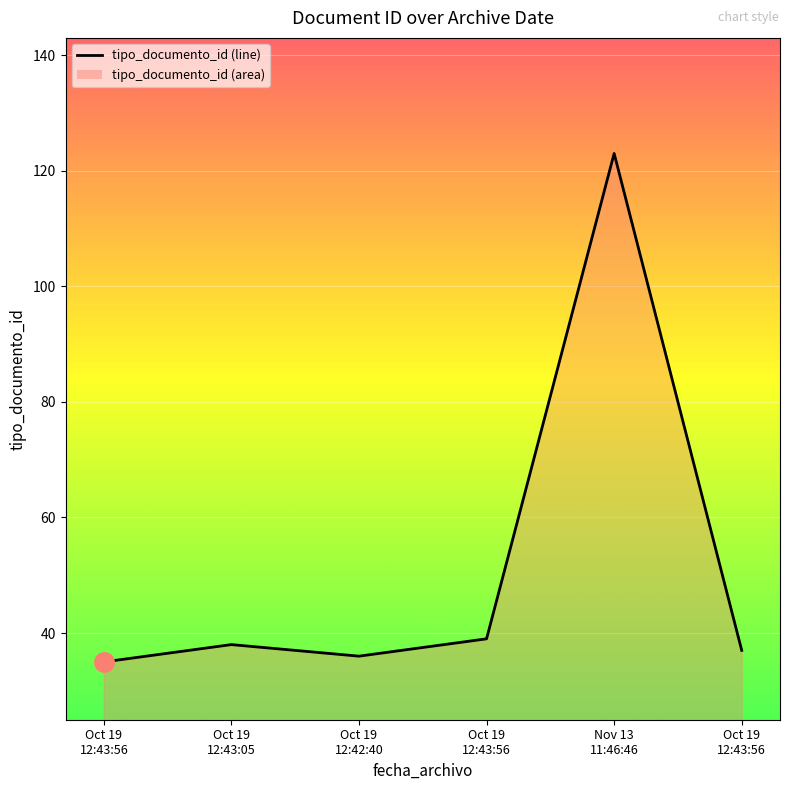

What is the approximate value at Oct 19
12:43:56, to the nearest 5?

35